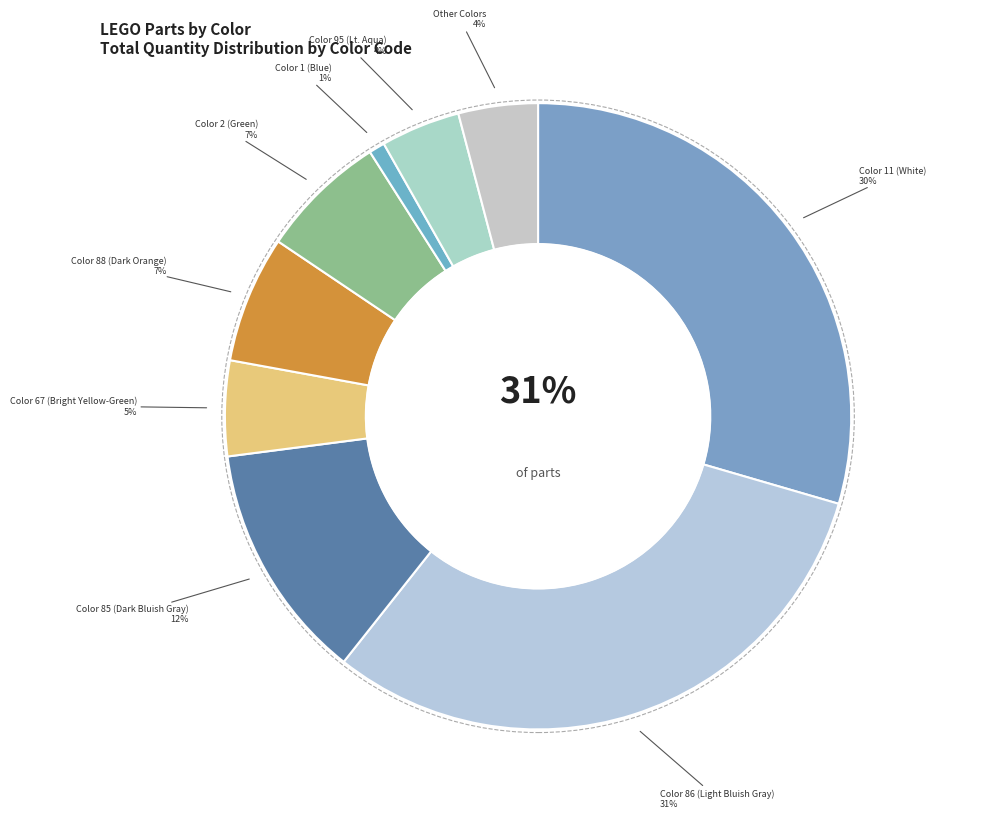

Rank the categories by value from highest to lowest.

86, 11, 85, 88, 2, 67, 95, Other, 1